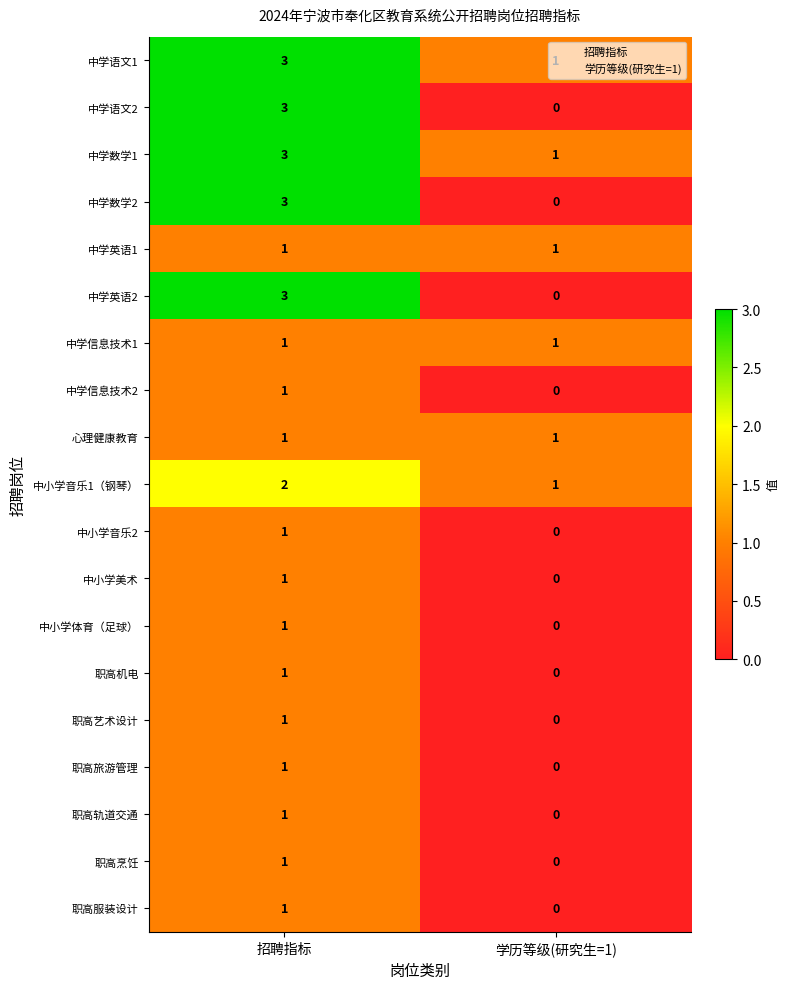

Which category has the highest value across all series?

招聘指标